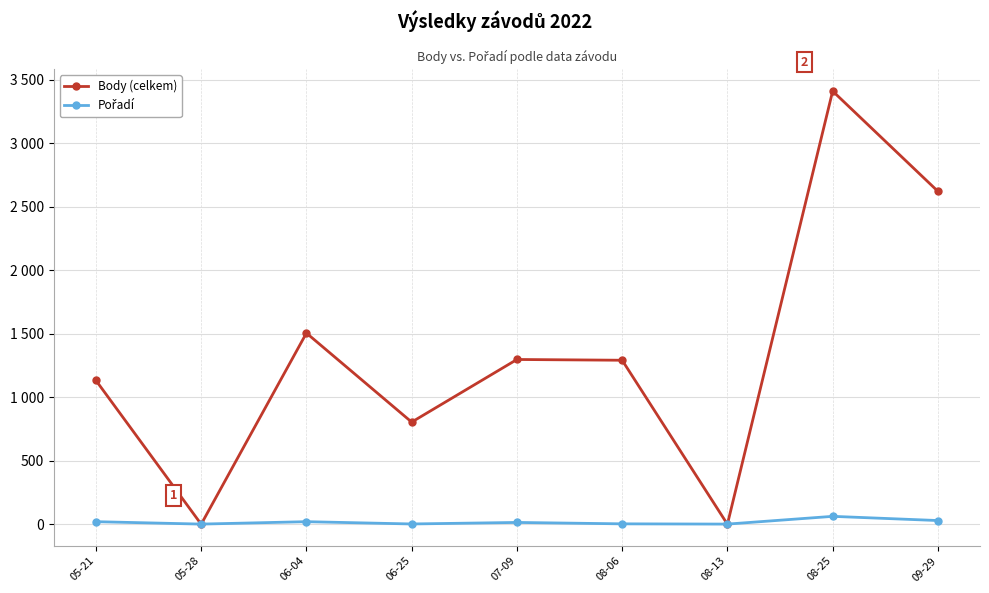

At which category is the sum across all series the highest?

08-25